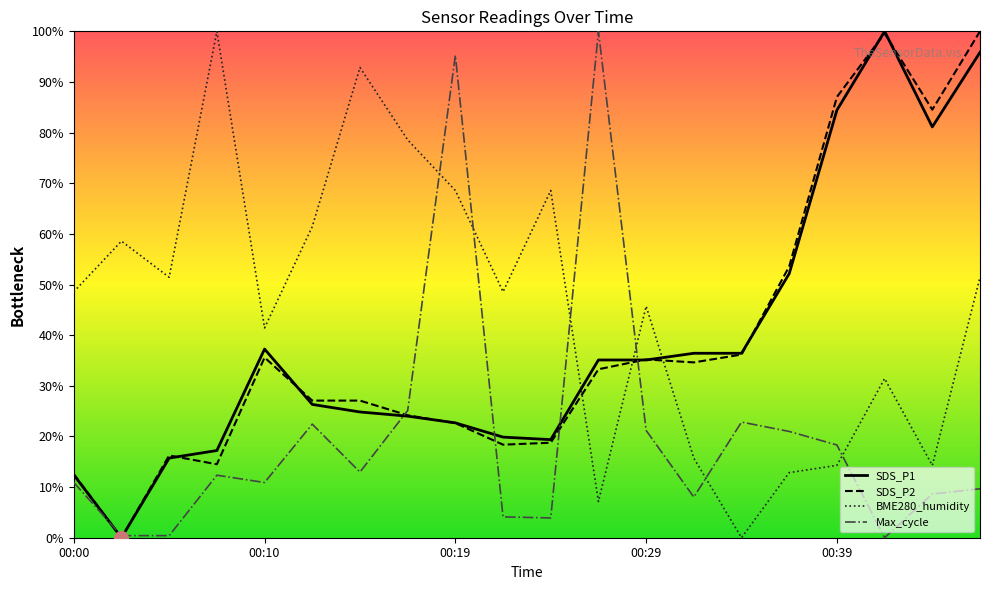

At how many categories does at least one series exceed 23?

20